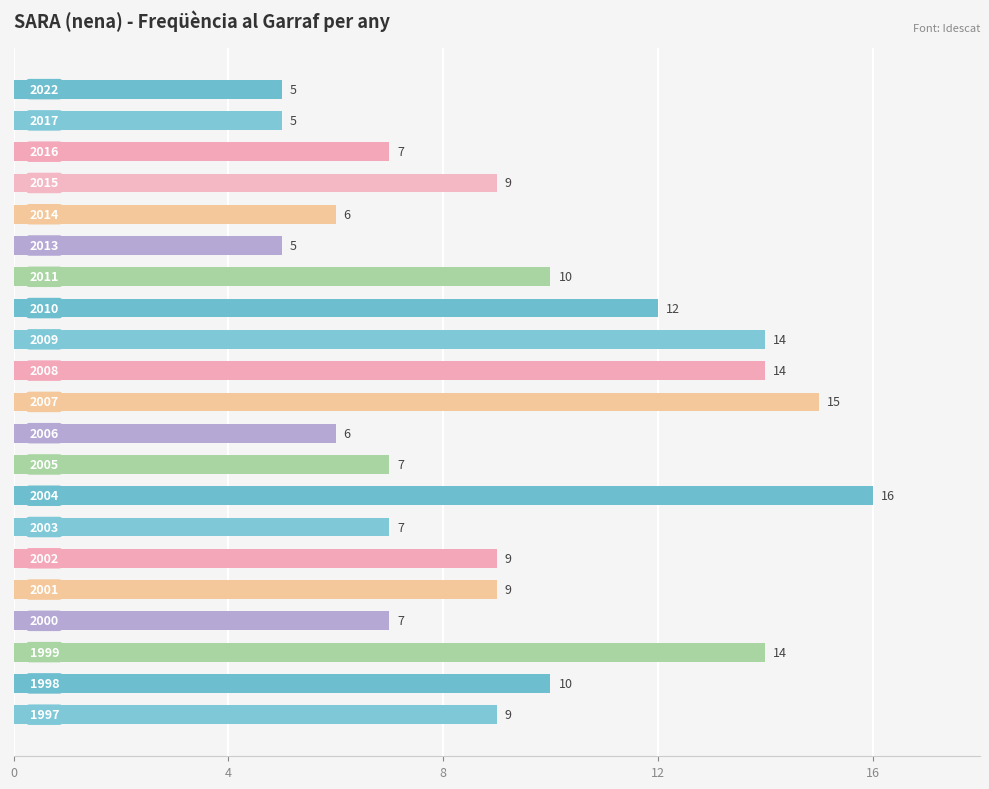

What is the value of the 18th bar from the top?

7